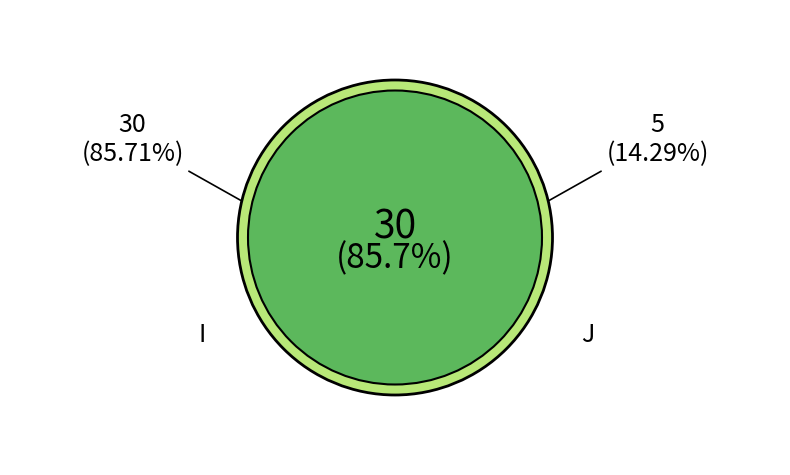

True or false: J accounts for 14% of the total.

True